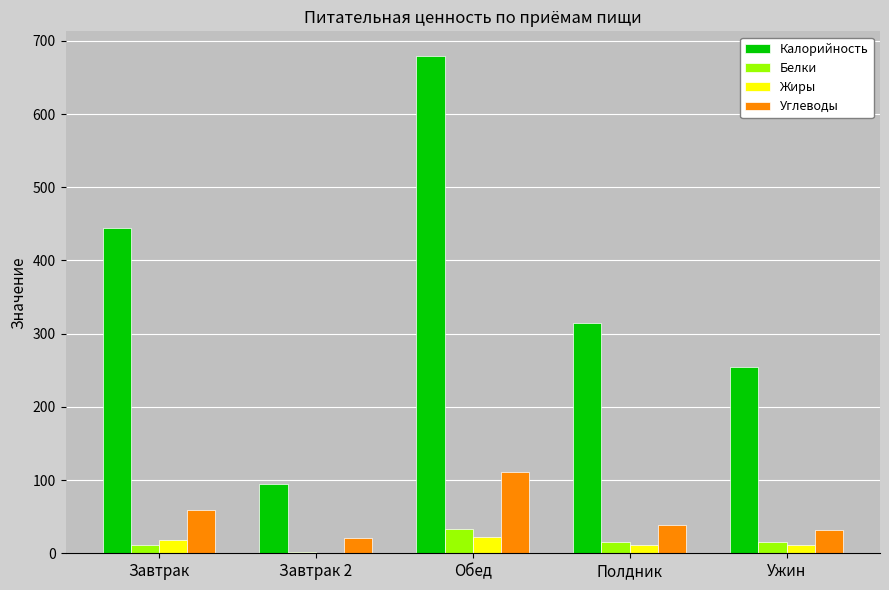

What is the total value across all series at Завтрак?

532.8